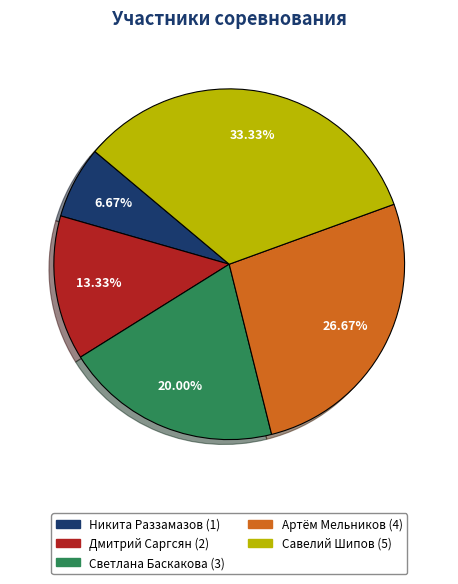

How many slices are in this pie chart?

5